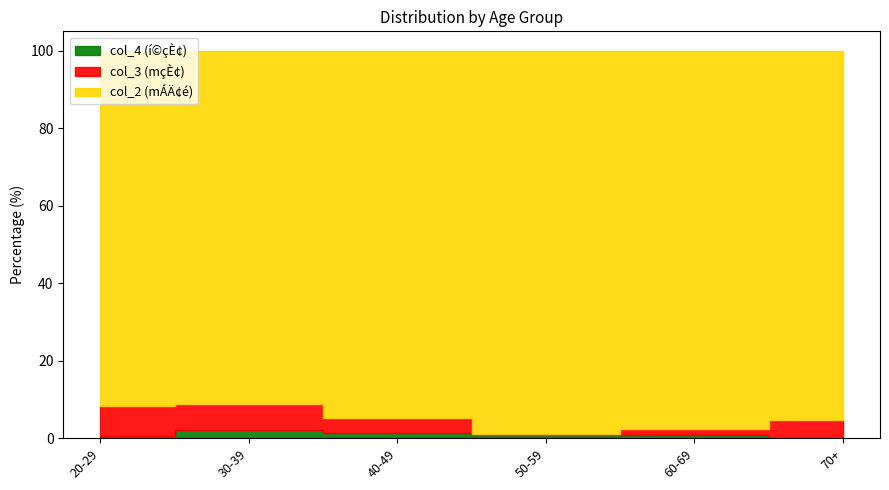

Where is col_2 (mÁÄ¢é) nearest to the value 5?

40-49